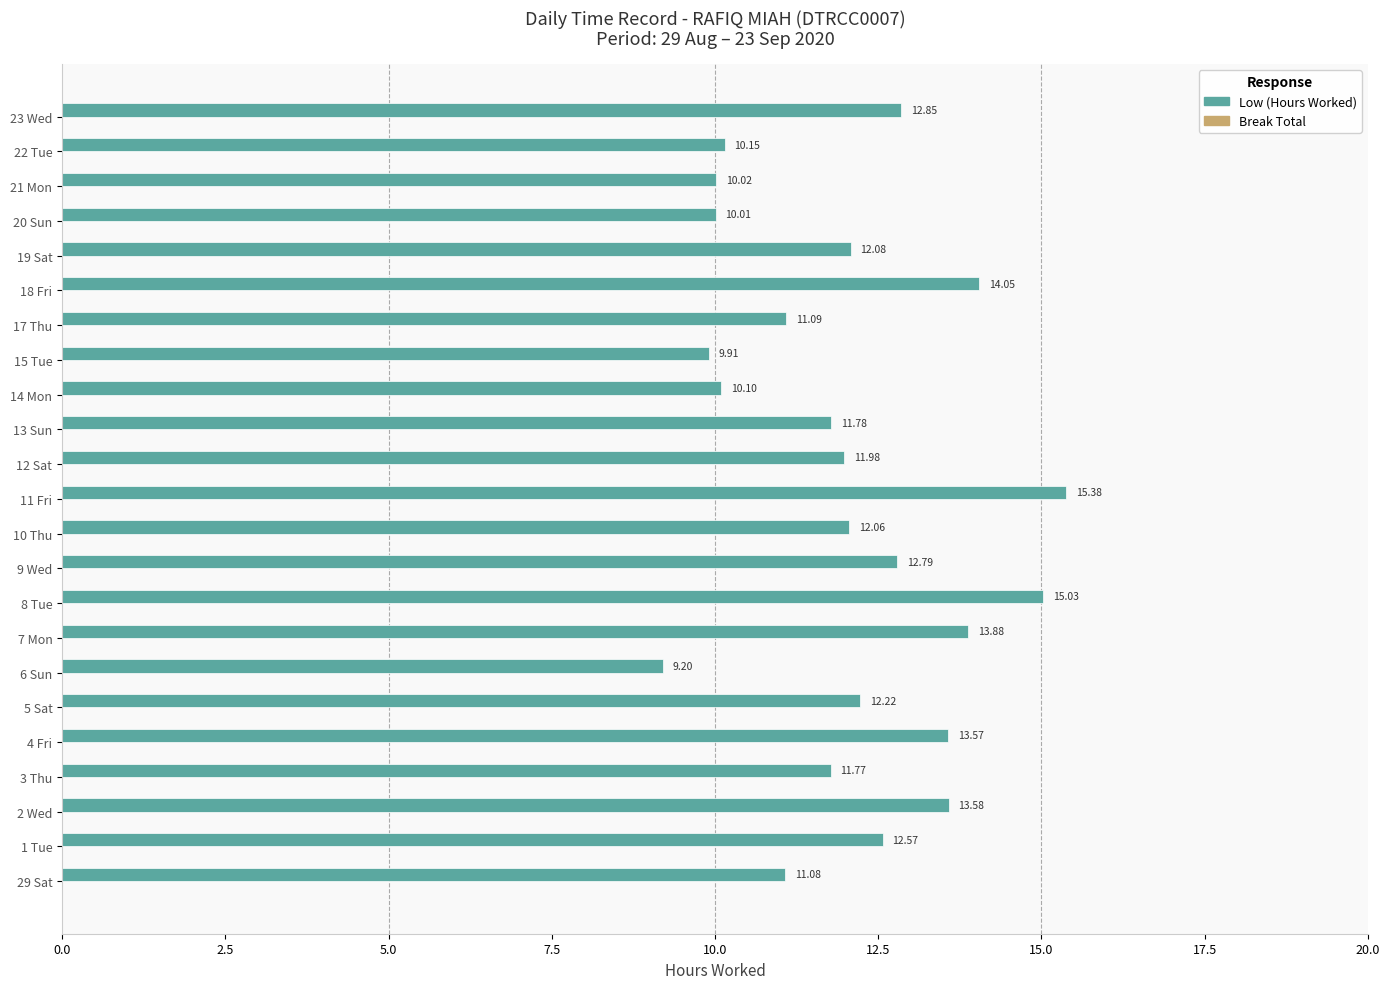

What is the ratio of the value at 14 Mon to the value at 18 Fri?

0.7